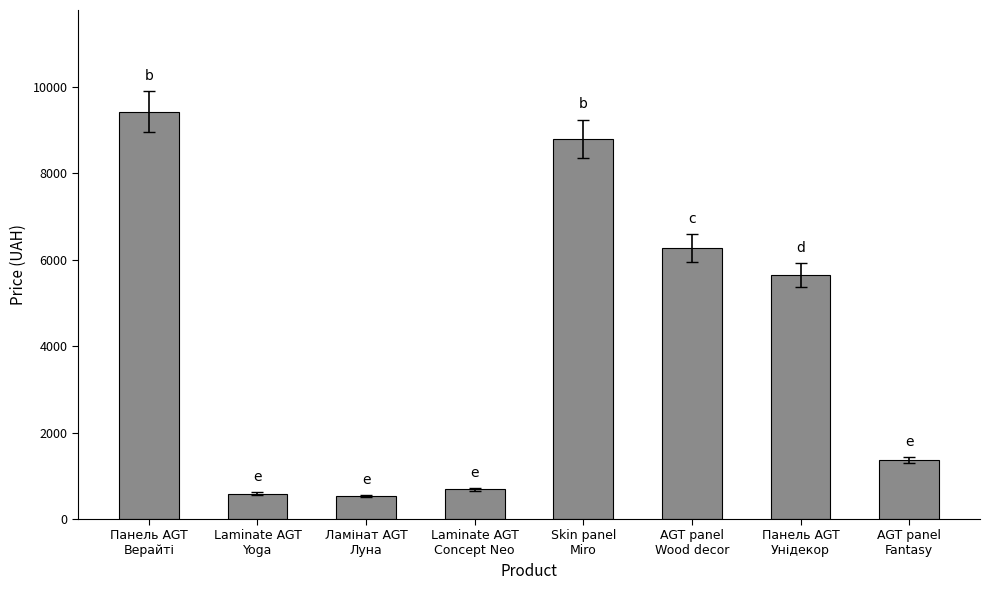

Between Skin panel
Miro and Панель AGT
Верайті, which is larger?

Панель AGT
Верайті